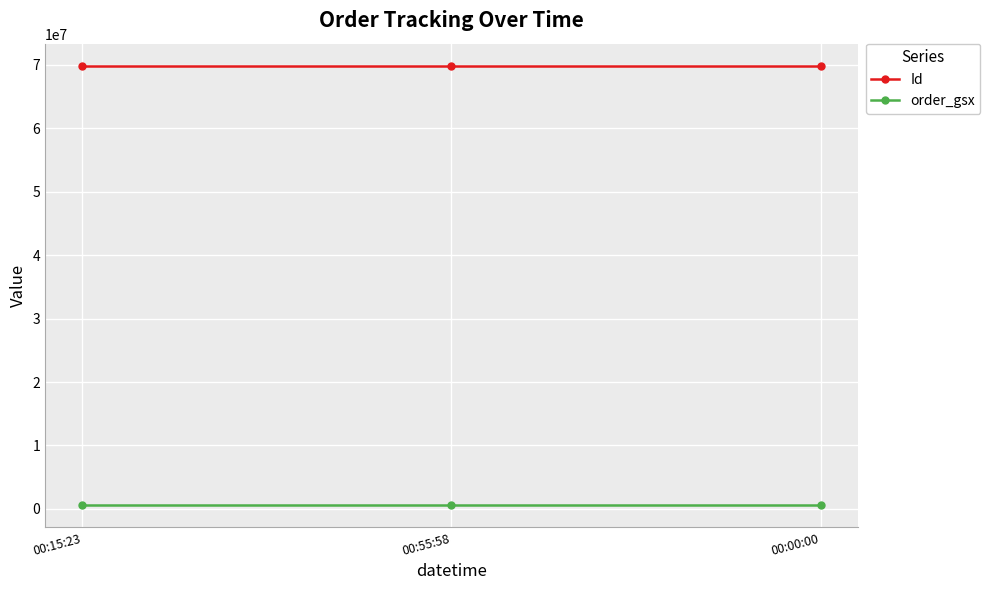

Which series has the largest total across all categories?

Id